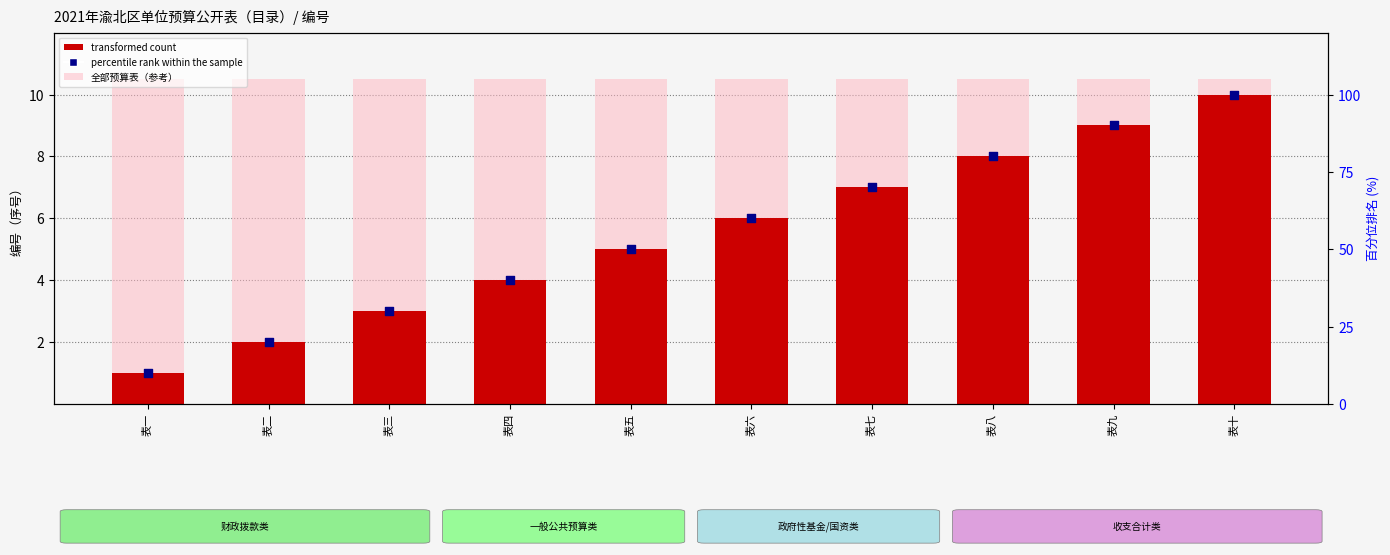

At how many categories does at least one series exceed 32?

7